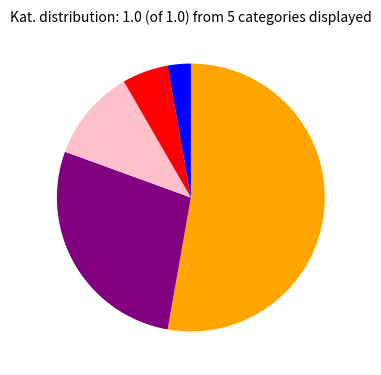

How many slices are in this pie chart?

5